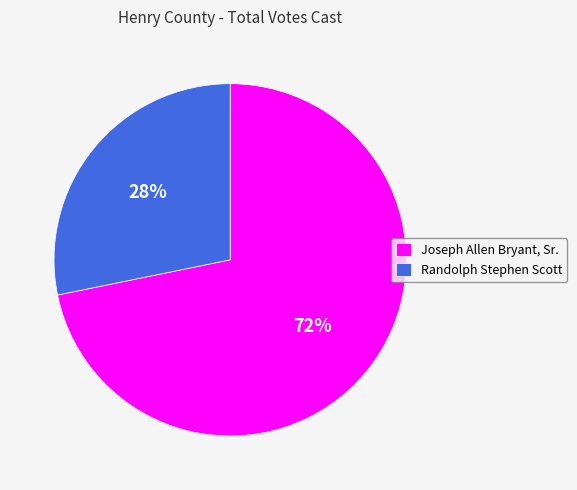

To the nearest percent, what is the difference between the Randolph Stephen Scott and Joseph Allen Bryant, Sr. slice percentages?

44%